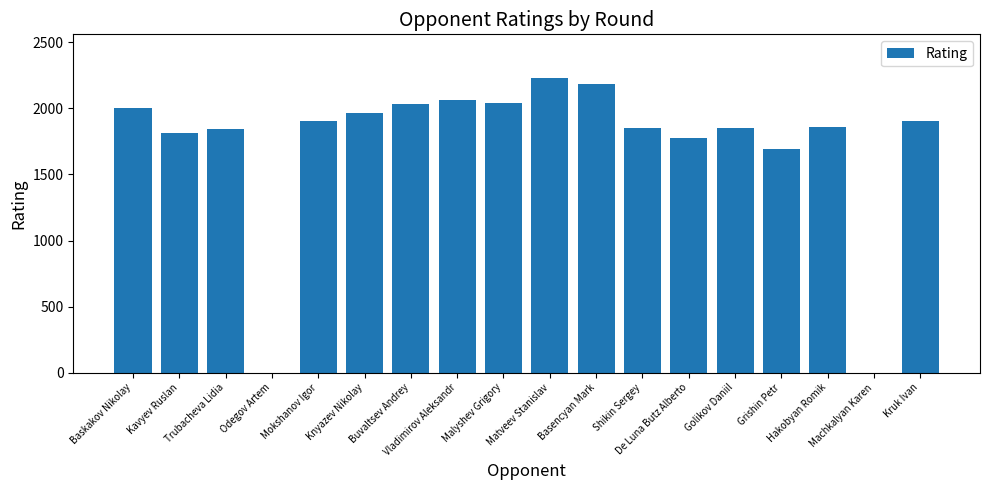

The chart shows a value of 0 at Machkalyan Karen. True or false?

True